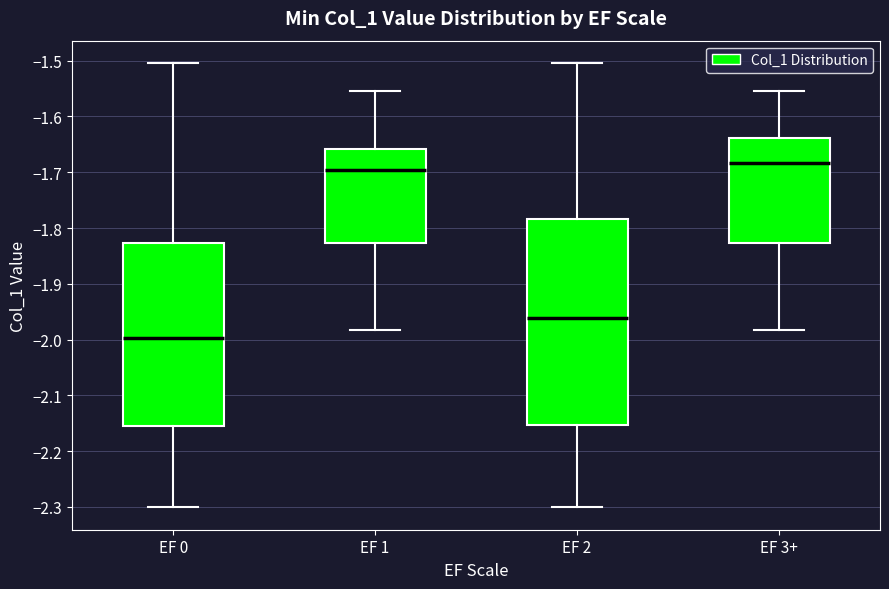

Where does the median line of the box for EF 2 sit on the y-axis? The values are not printed on the chart, so give them approximately, as read against the axis.

-1.96